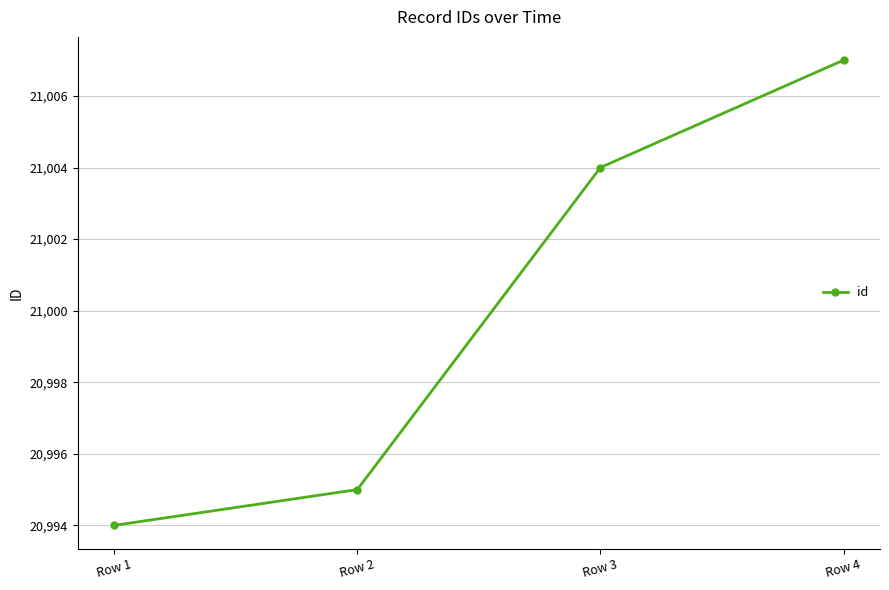

How many distinct data groups are displayed?

1